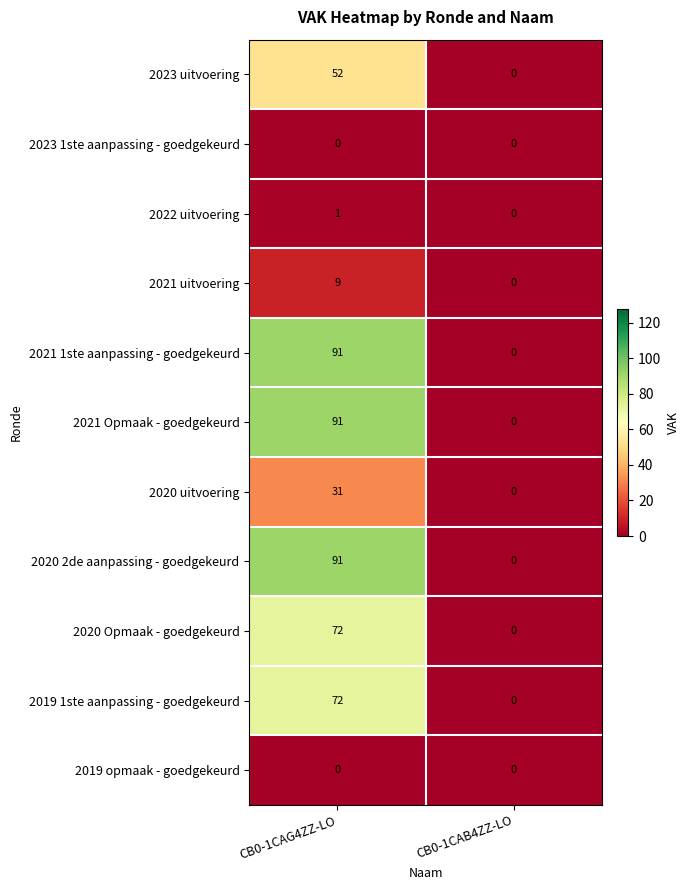

The 2022 uitvoering series shows 0 at CB0-1CAB4ZZ-LO. True or false?

True